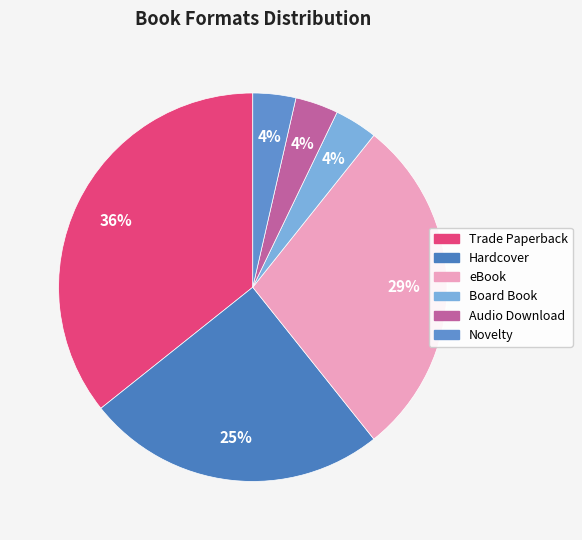

Is it true that Board Book is 4% of the pie?

True